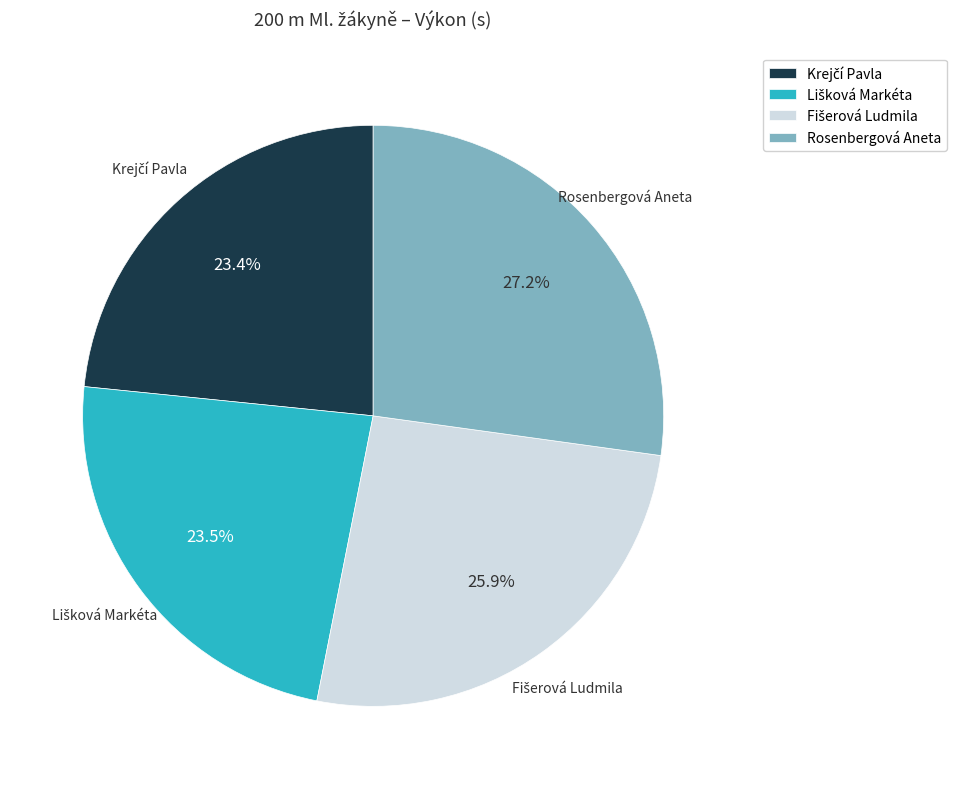

The Rosenbergová Aneta slice represents 27% of the pie. True or false?

True